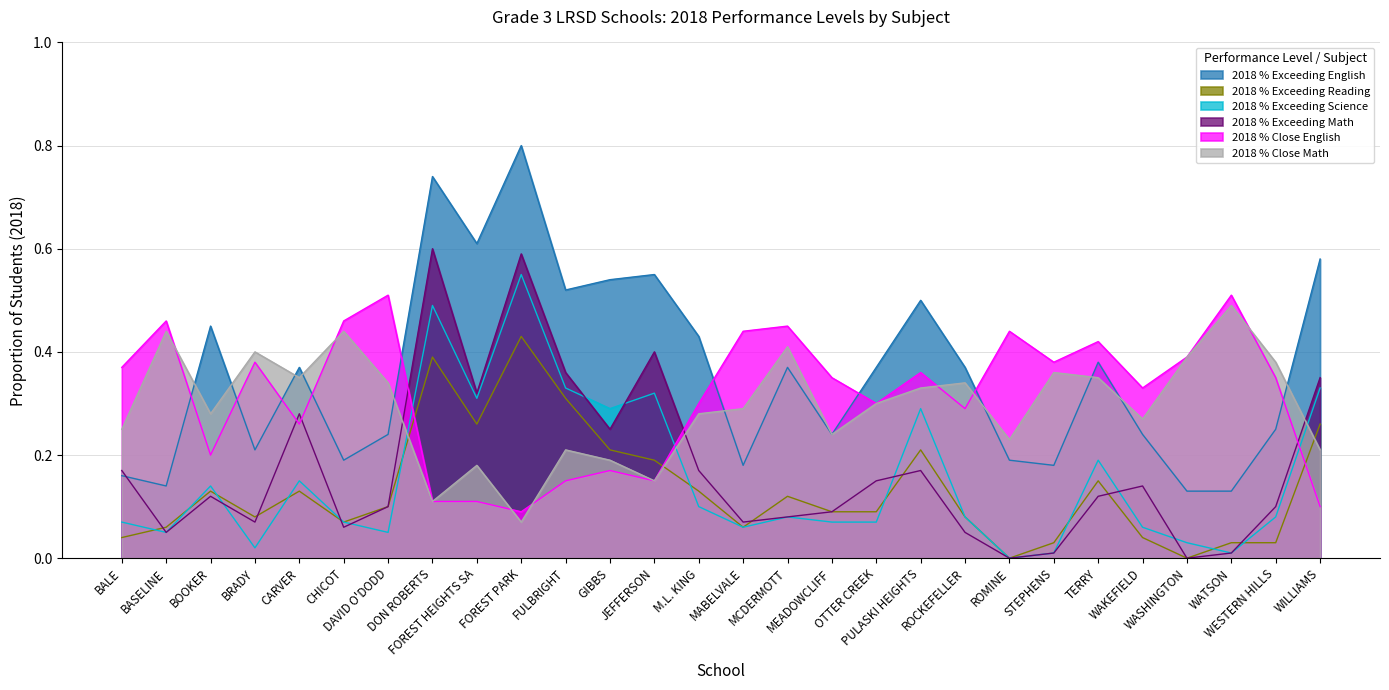

Which series has the largest total across all categories?

2018 % Exceeding English